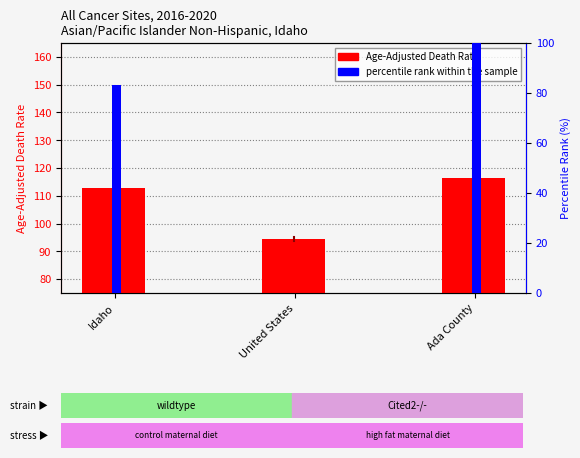

What position from the right is United States?

2